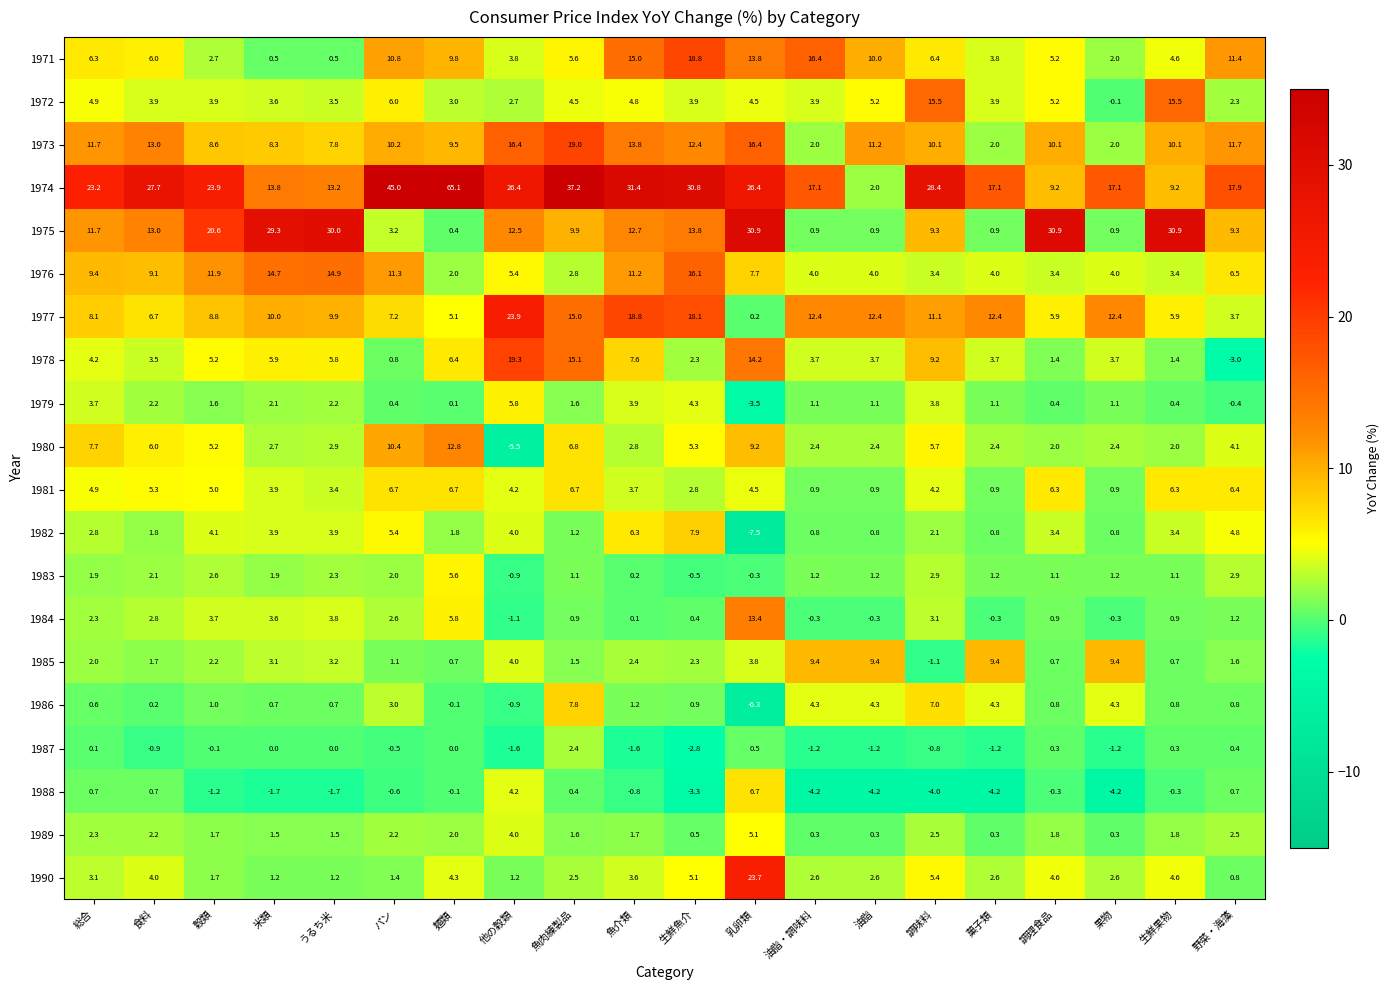

At which label does 1986 first exceed 0?

総合